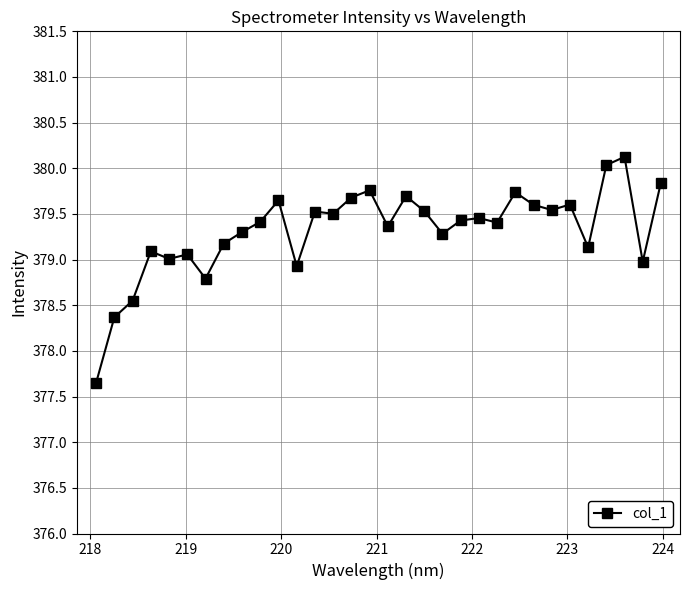

True or false: there are more than 2 points higher than both neighbors.

True